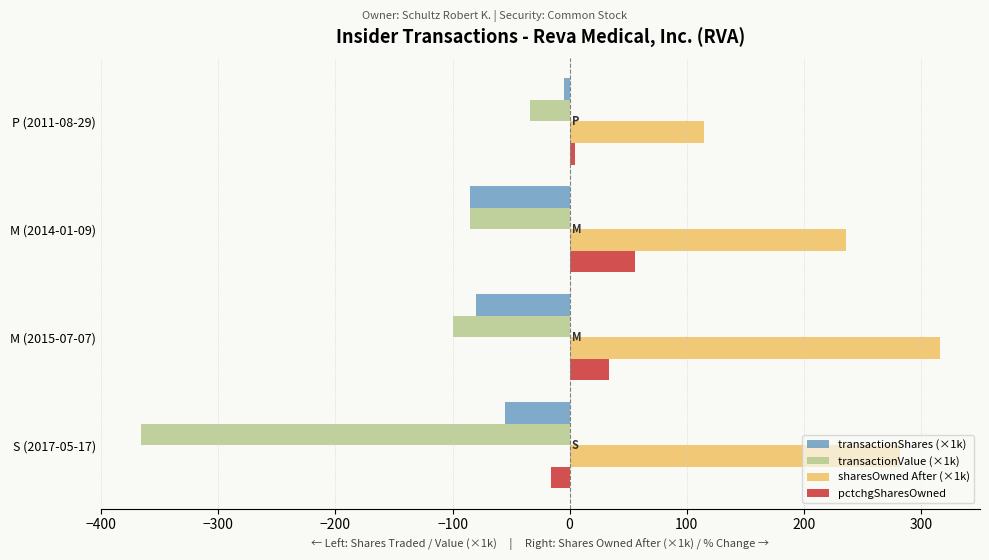

Rank the series by their average value, from highest to lowest.

sharesOwned After (×1k), pctchgSharesOwned, transactionShares (×1k), transactionValue (×1k)